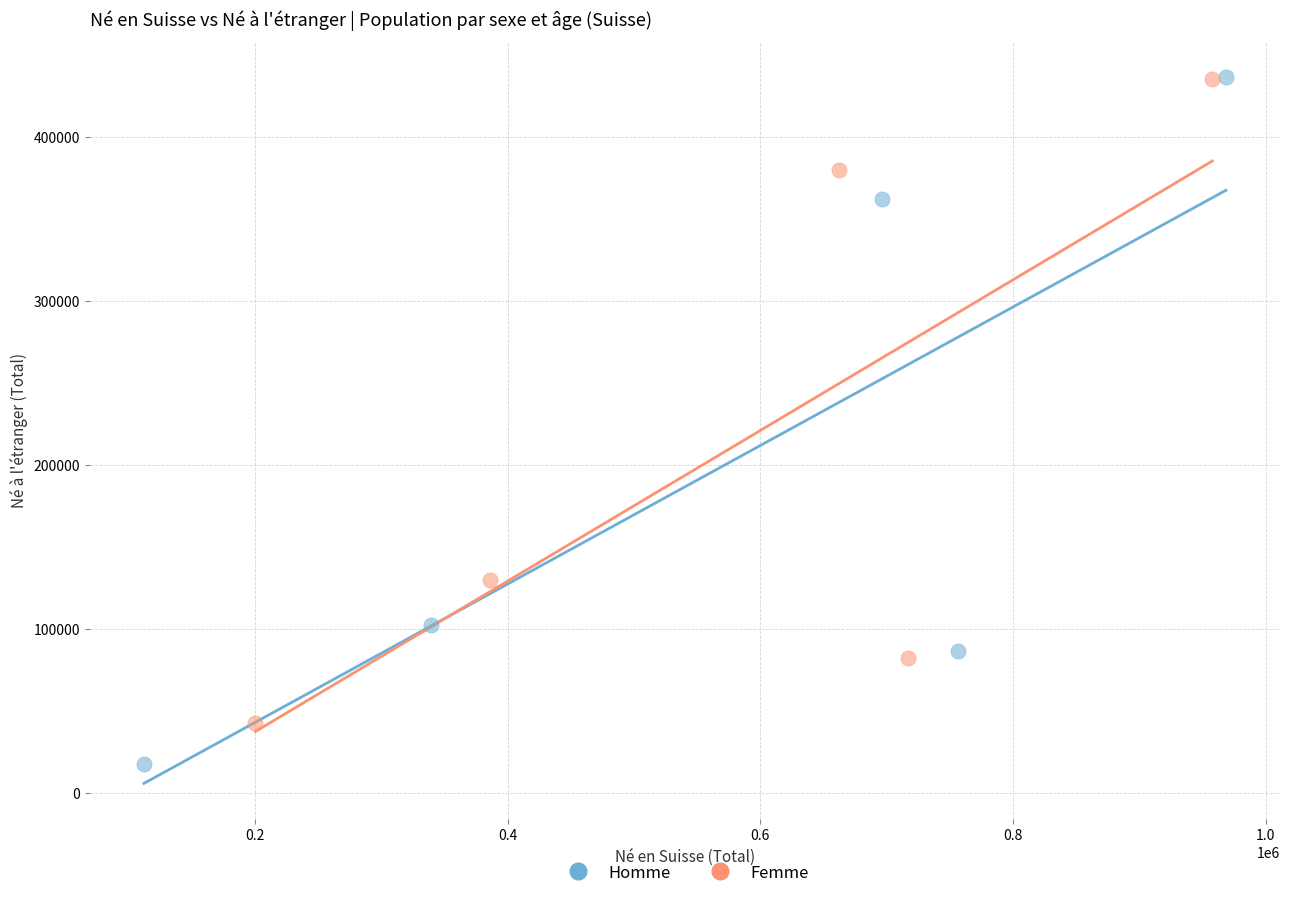

Which series contains the lowest Y value?

Homme